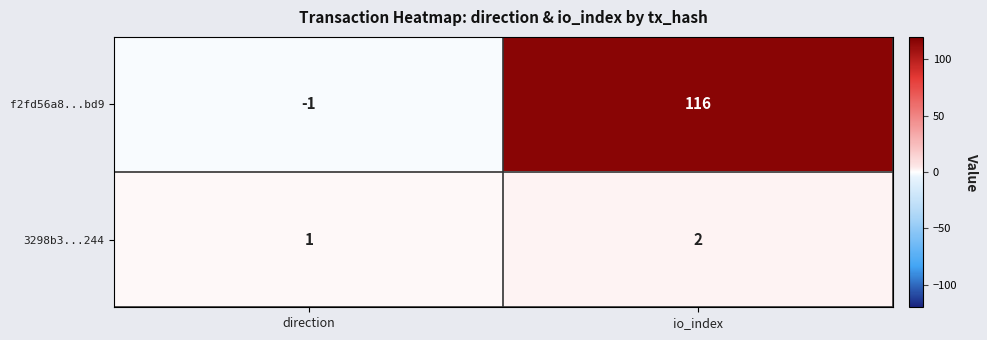

Count the number of data series in this chart.

2